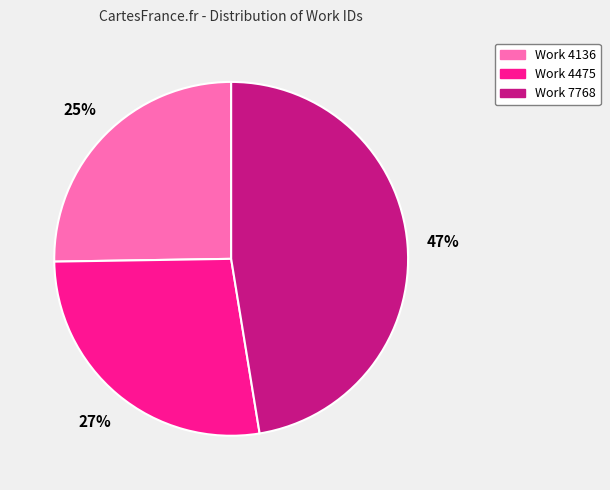

Count the number of slices in the pie.

3